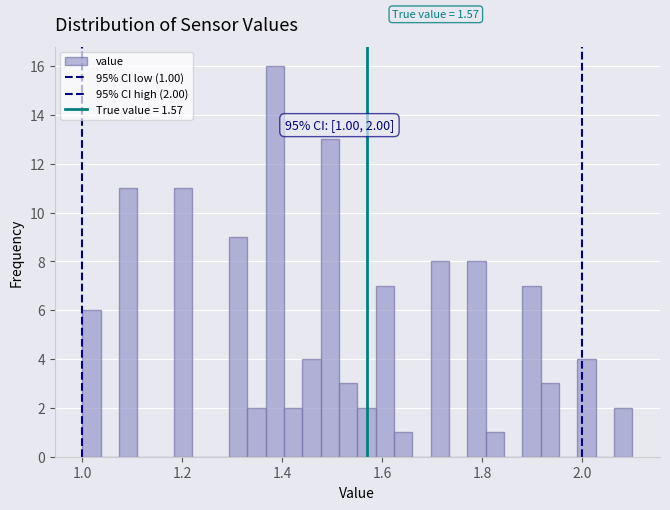

Read against the x-axis, roughly where is the centre of the tallest bar?

1.38